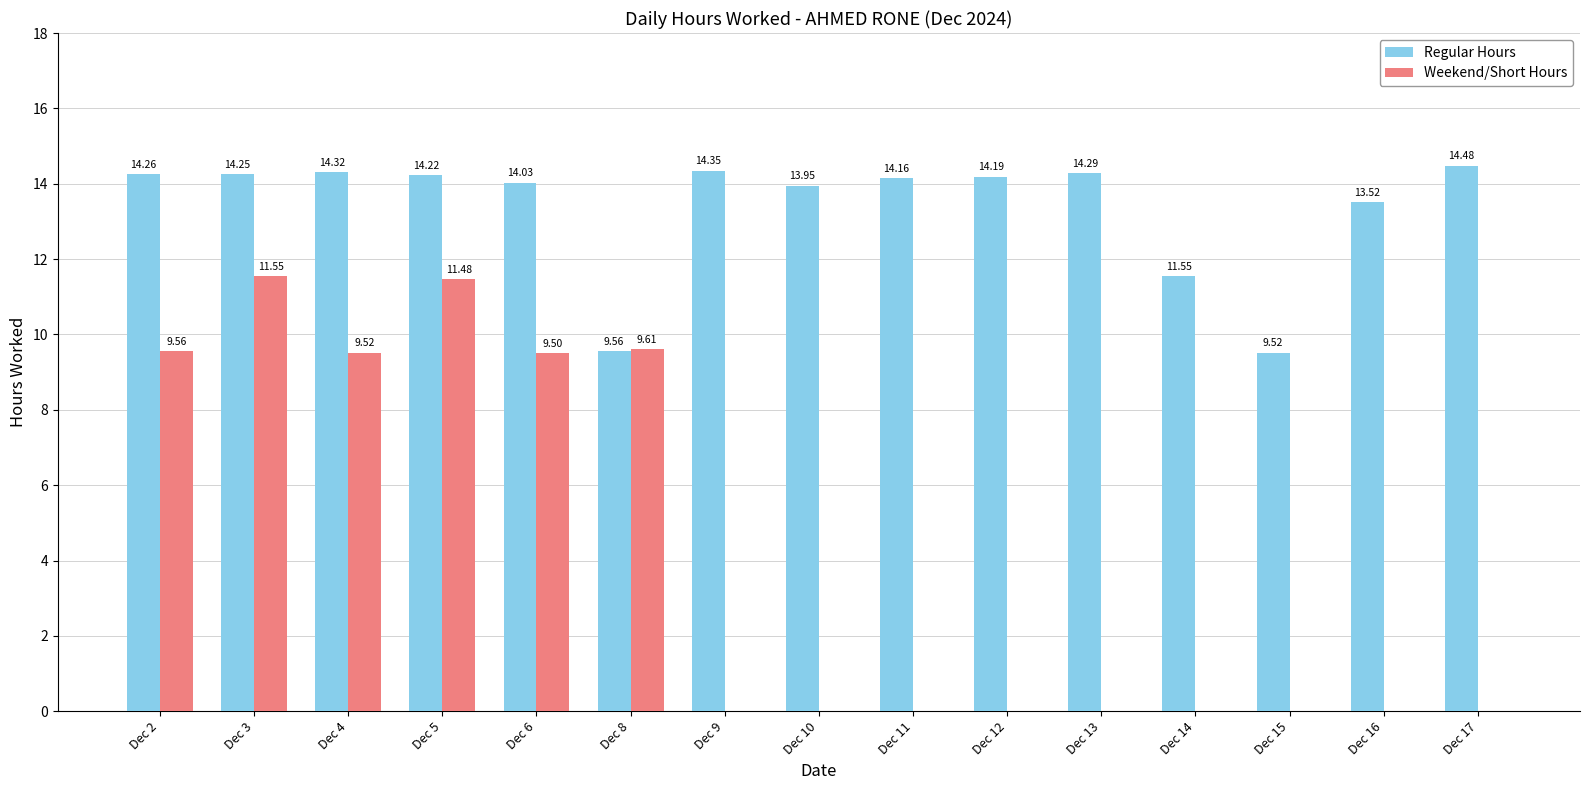

Are the bars horizontal?

No